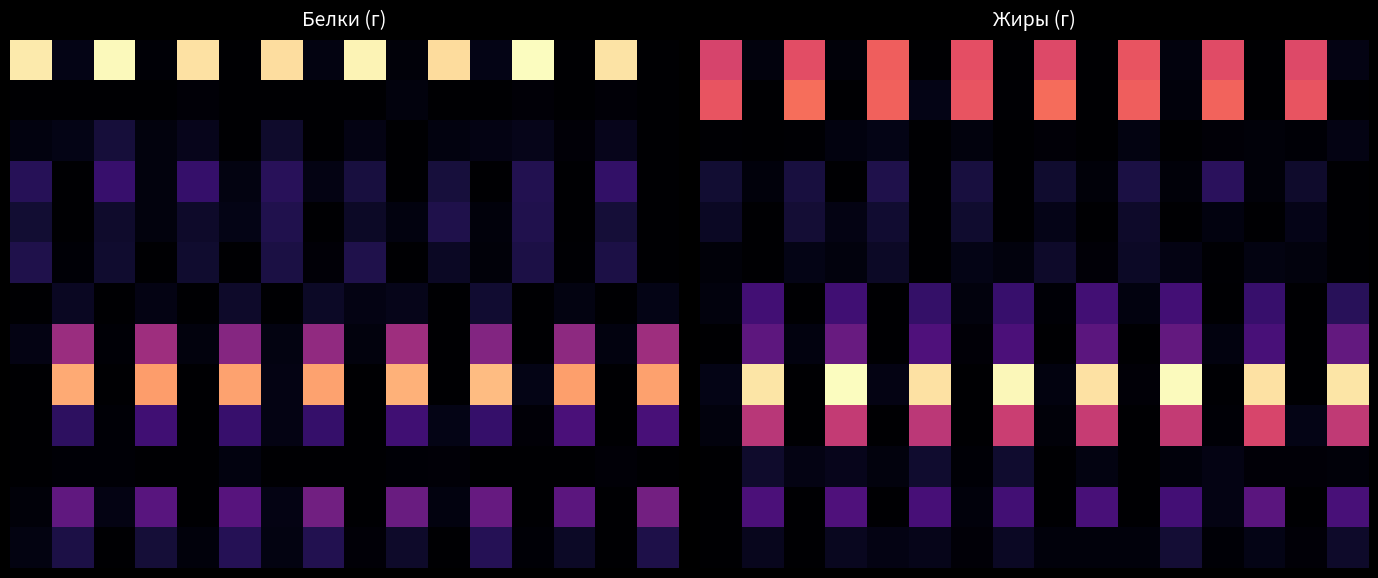

Which has a higher value, 1 or 5?

1